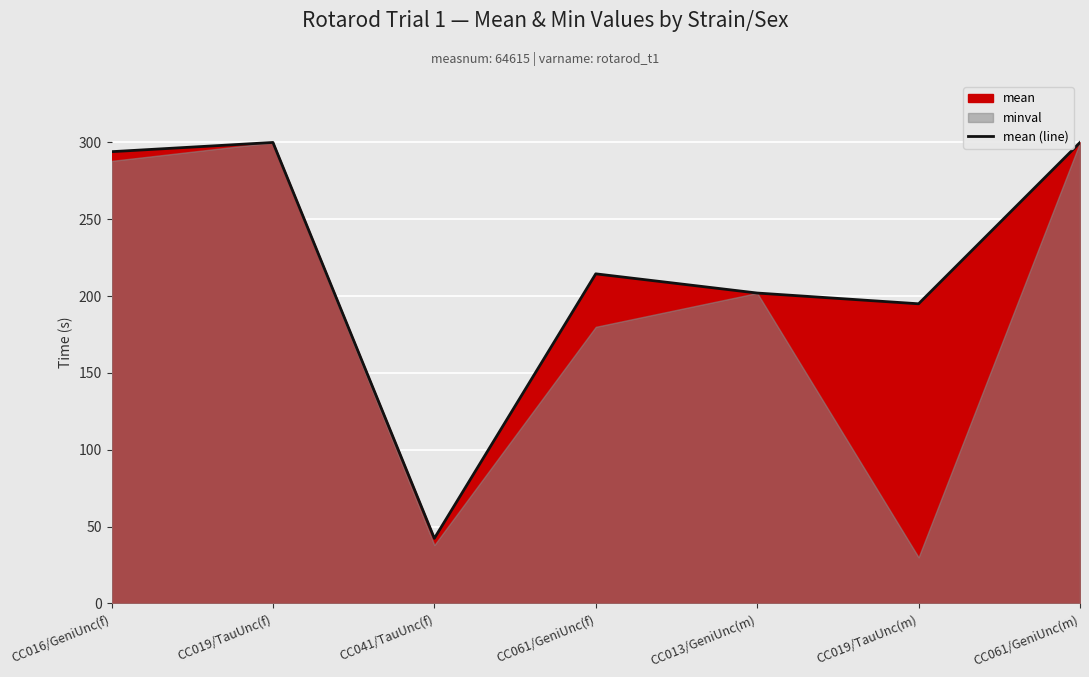

What is the value of the 2nd point from the left?

300.0